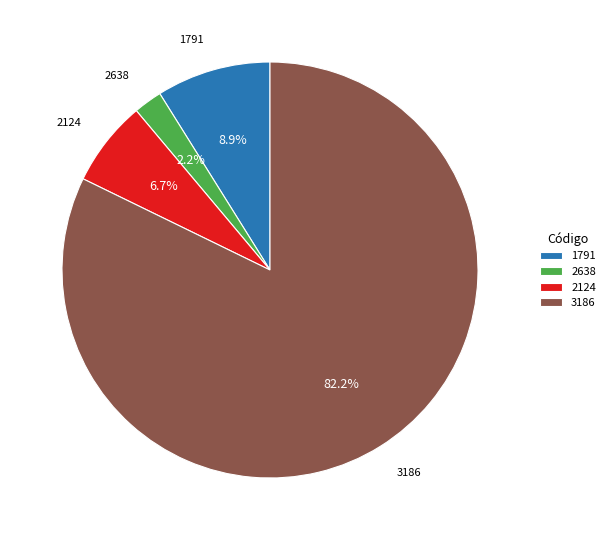

Rank the categories by value from highest to lowest.

3186, 1791, 2124, 2638